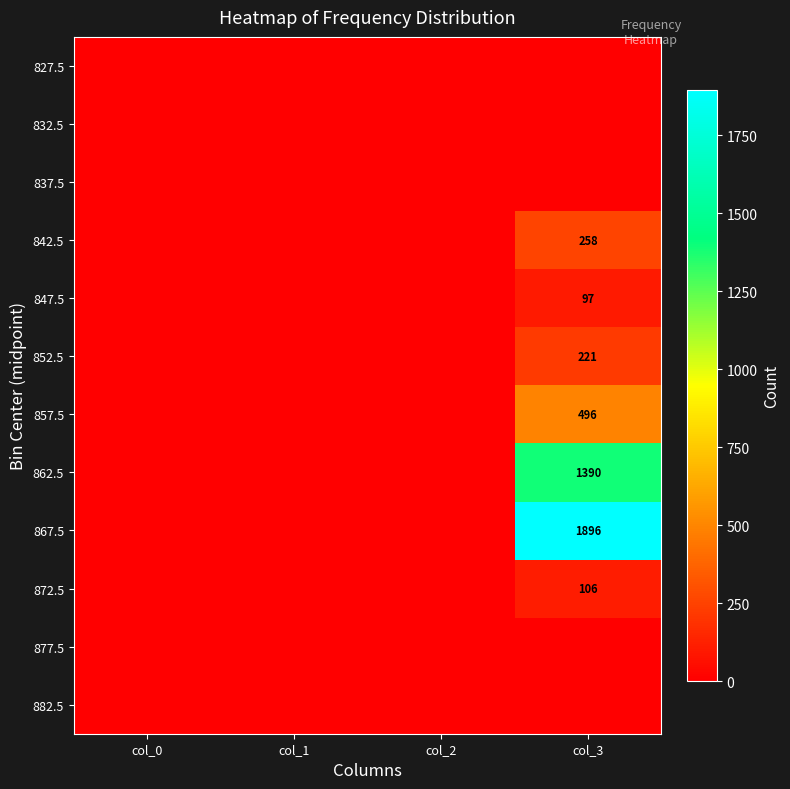

Between col_3 and col_1, which is larger?

col_3